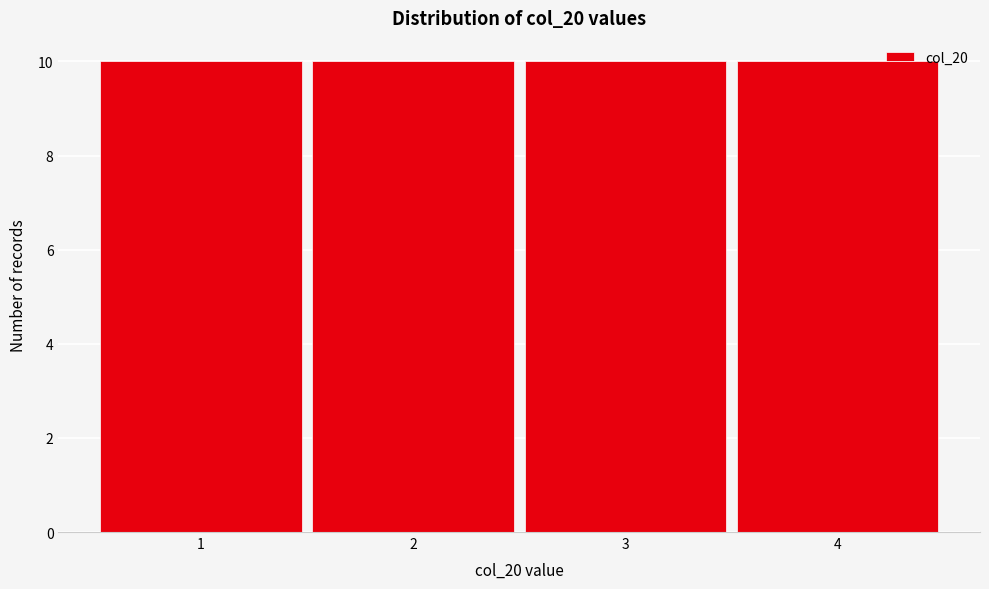

Reading left to right, transcribe this chart: for each bar, give the range it covers on the x-axis and its height. The values are not printed on the chart, so give them approximately, as read against the axis.

0.5 to 1.5: 10
1.5 to 2.5: 10
2.5 to 3.5: 10
3.5 to 4.5: 10